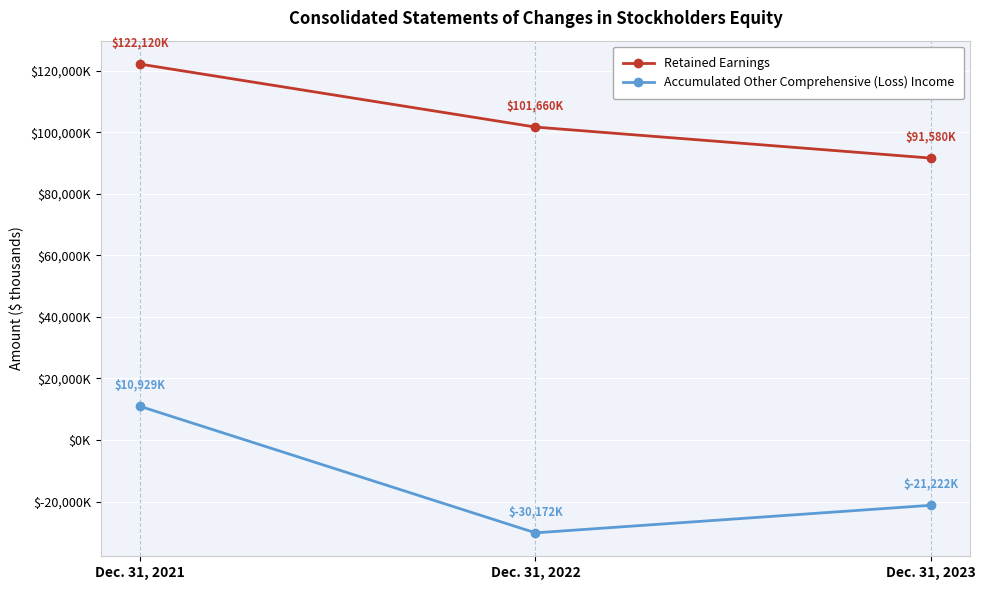

At which category is the sum across all series the highest?

Dec. 31, 2021